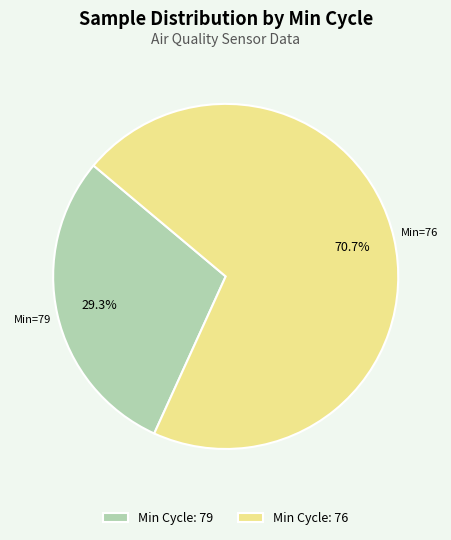

Count the number of slices in the pie.

2